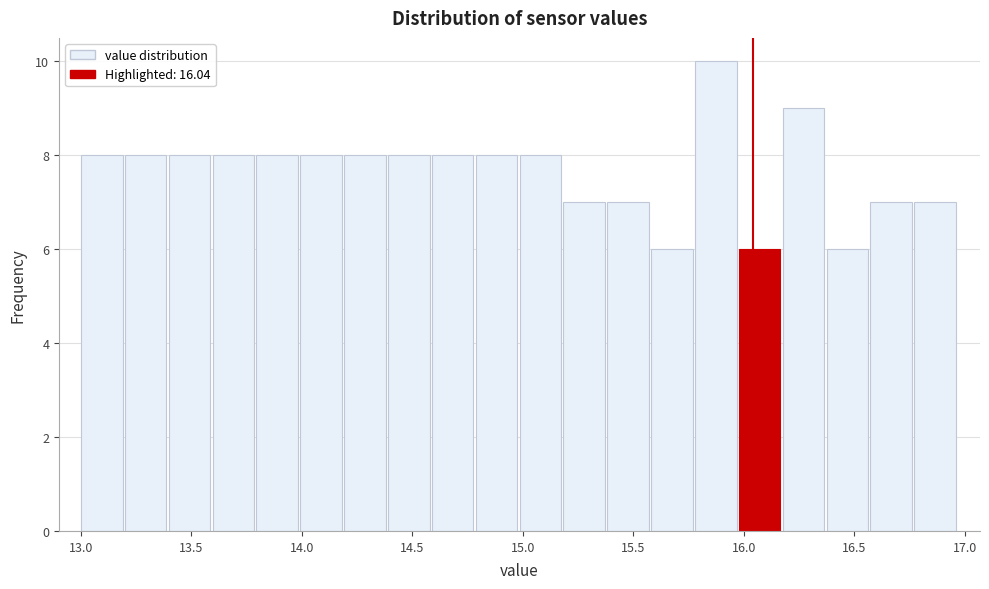

Read against the x-axis, roughly where is the centre of the tallest bar?

15.85